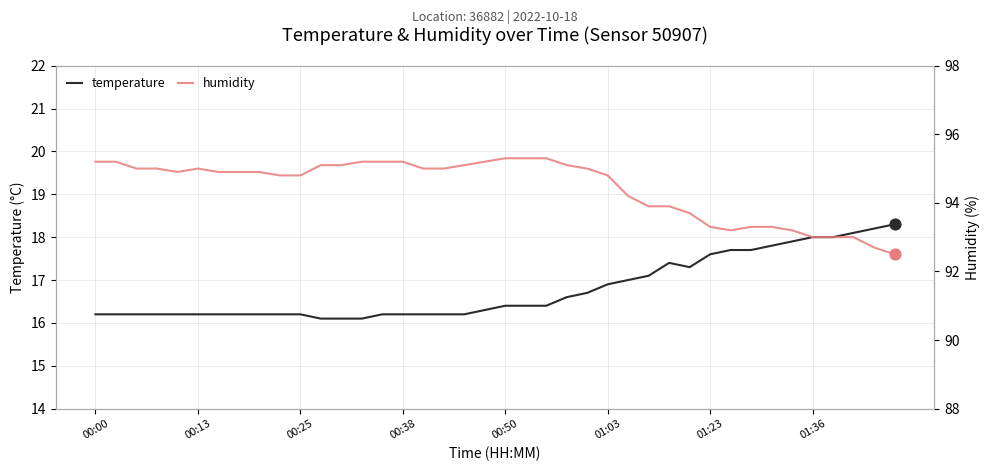

Which series has the largest Y range (max minus min)?

humidity